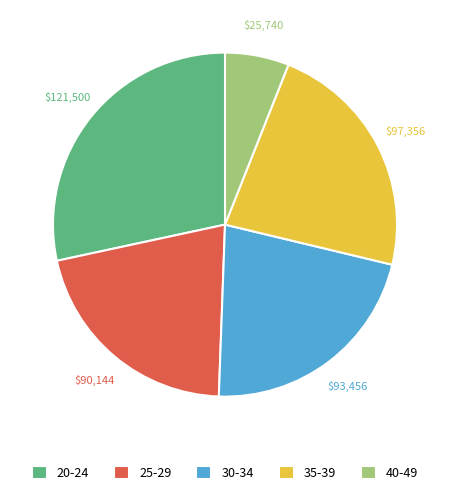

Which has a higher value, 40-49 or 25-29?

25-29